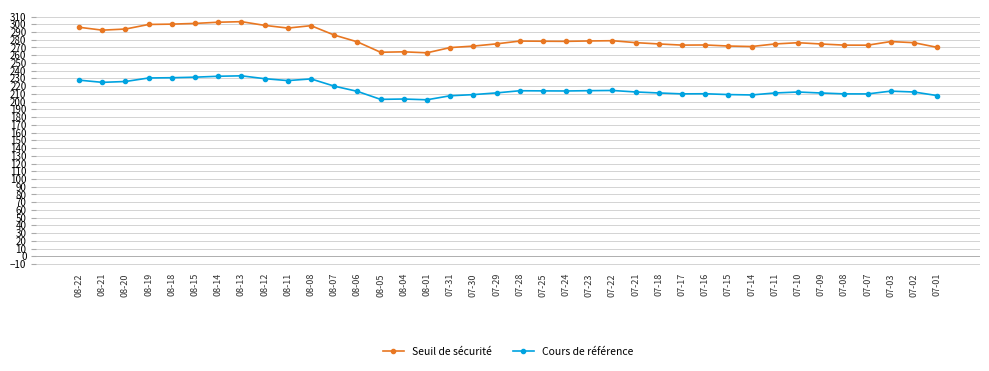

True or false: Cours de référence and Seuil de sécurité cross at least once.

False